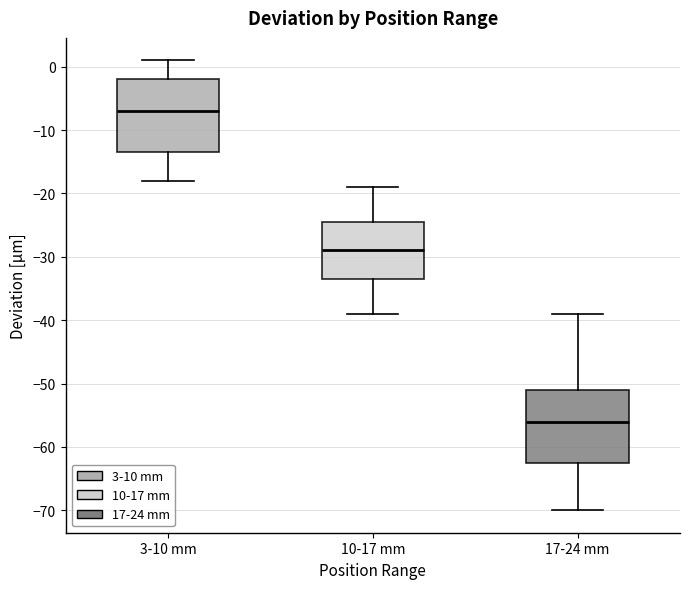

Where is the lower edge of the box for 3-10 mm on the y-axis? The values are not printed on the chart, so give them approximately, as read against the axis.

-13